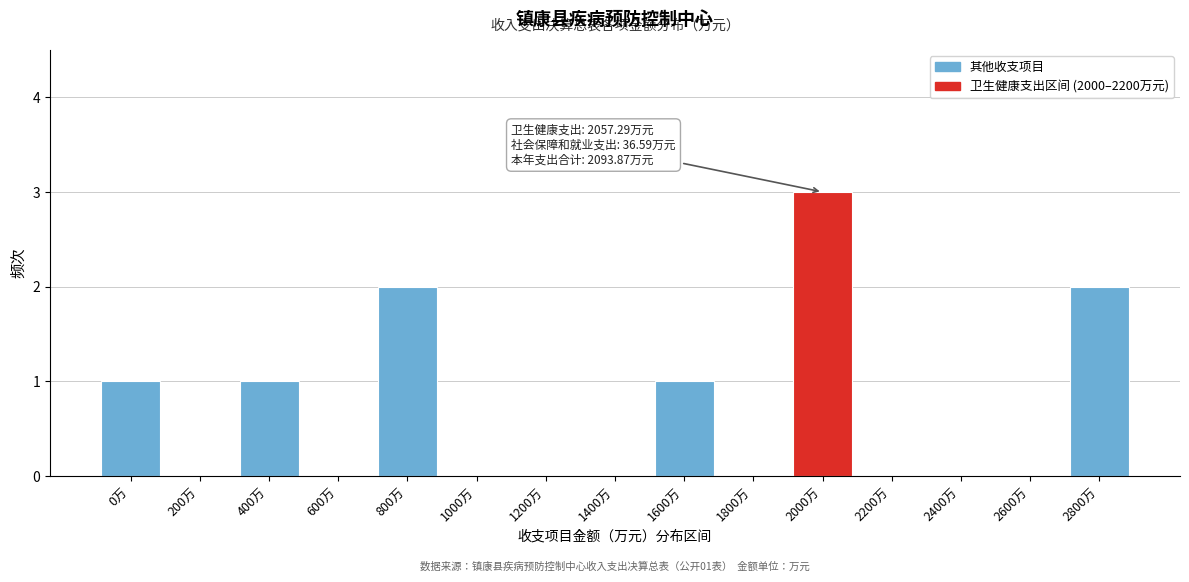

Reading right to left, transcribe all the data shown in this chart.

2800万=2	2600万=0	2400万=0	2200万=0	2000万=3	1800万=0	1600万=1	1400万=0	1200万=0	1000万=0	800万=2	600万=0	400万=1	200万=0	0万=1